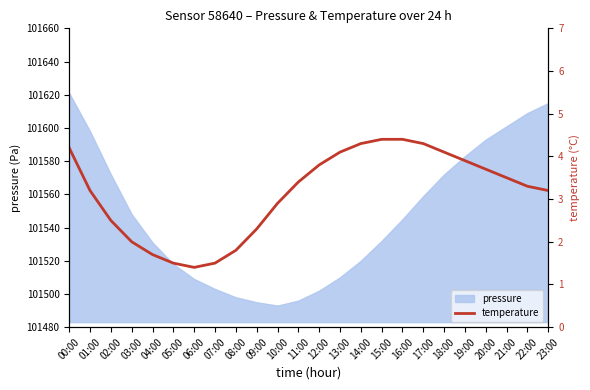

Which label corresponds to the smallest value in the chart?

06:00